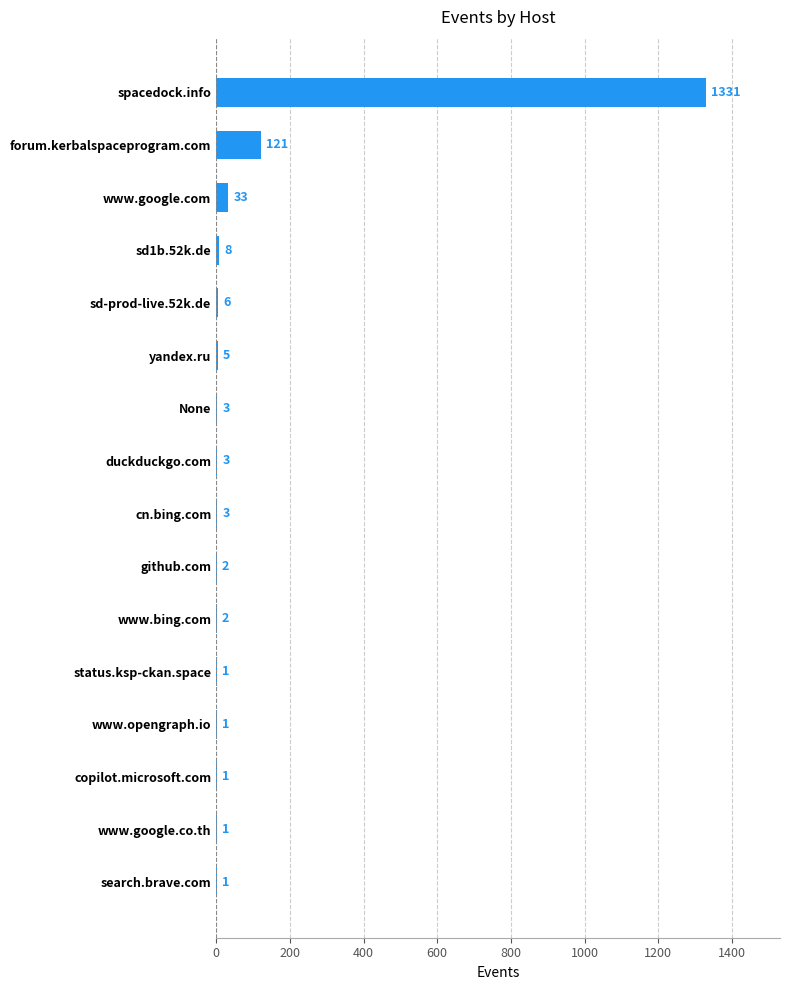

What is the sum of all values?

1522